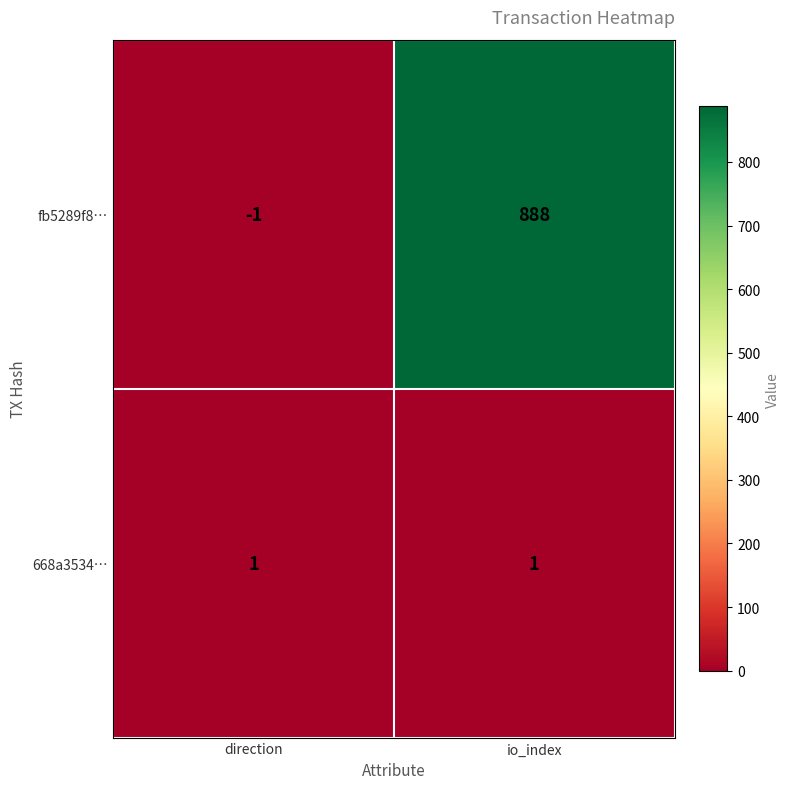

What is the difference between the fb5289f8… values at direction and io_index?

889